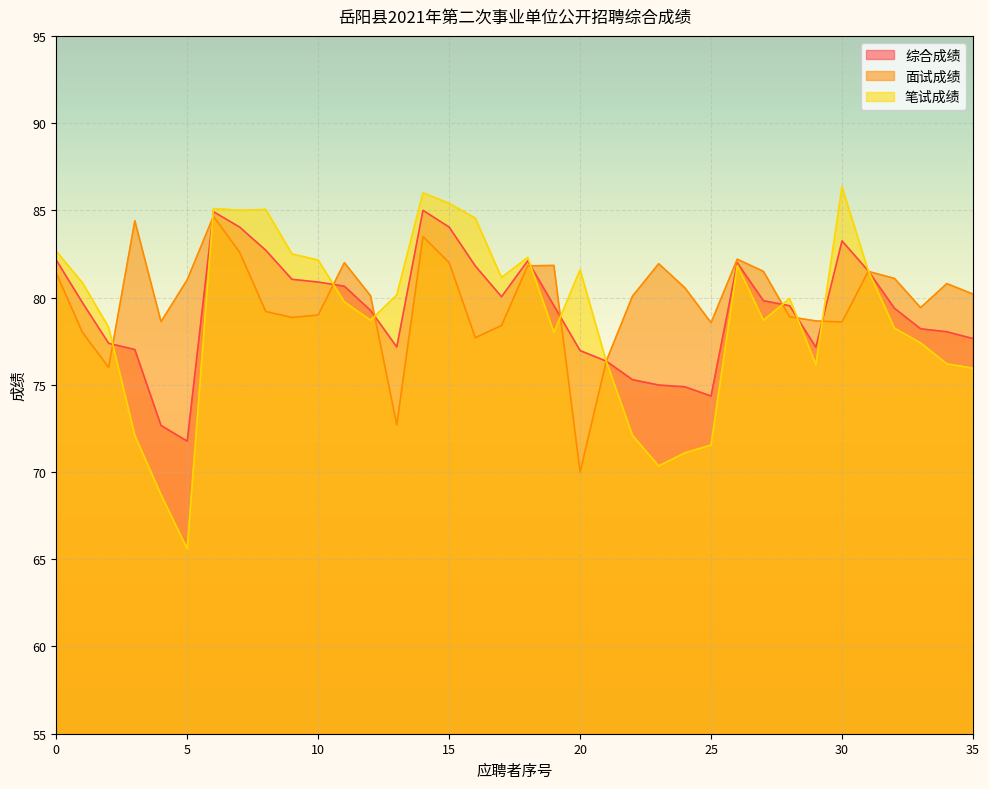

How many interior local peaks does the 笔试成绩 series have?

8